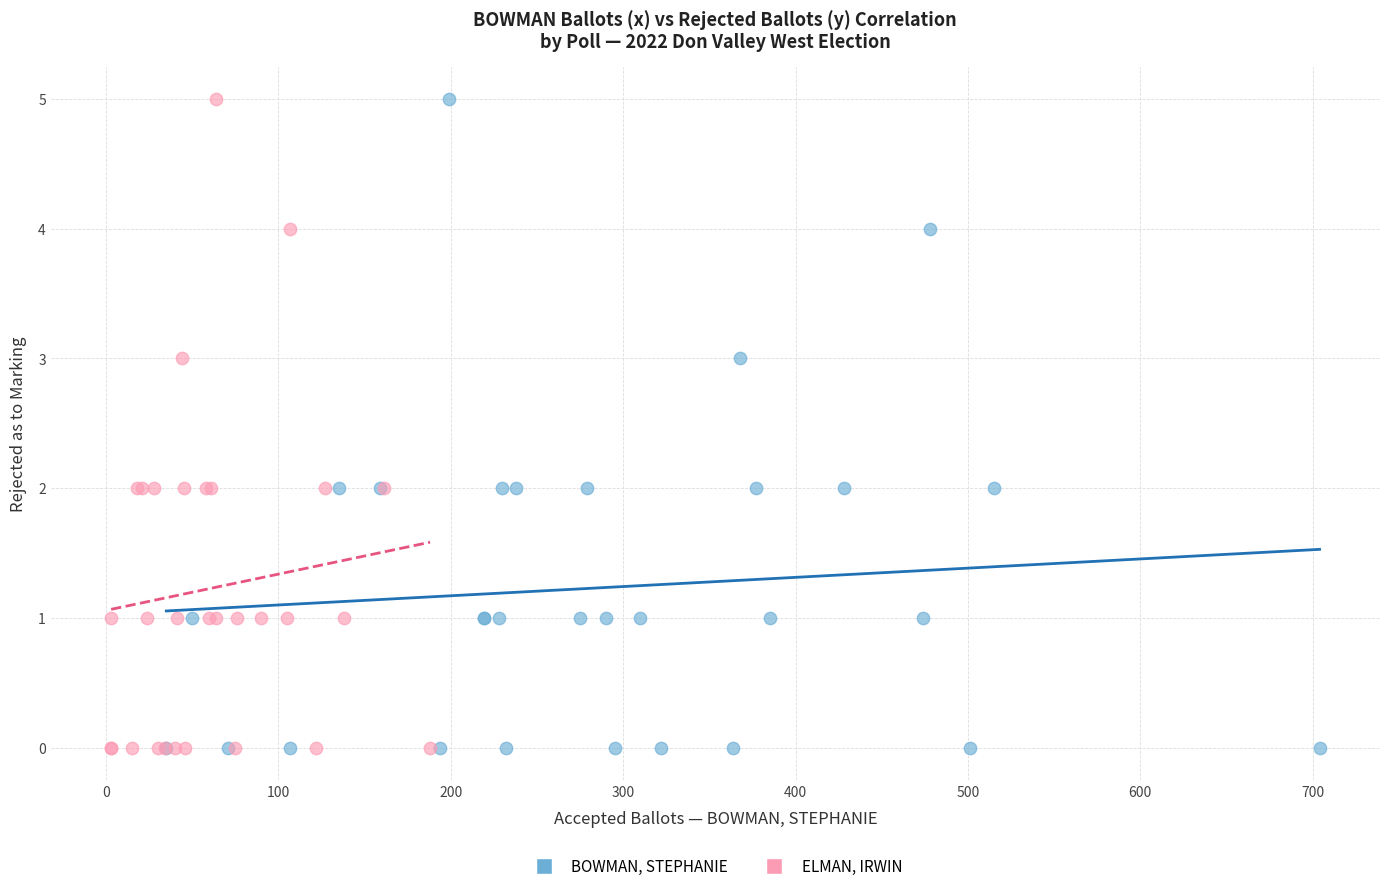

What are all the series names shown in the legend?

BOWMAN, STEPHANIE, ELMAN, IRWIN